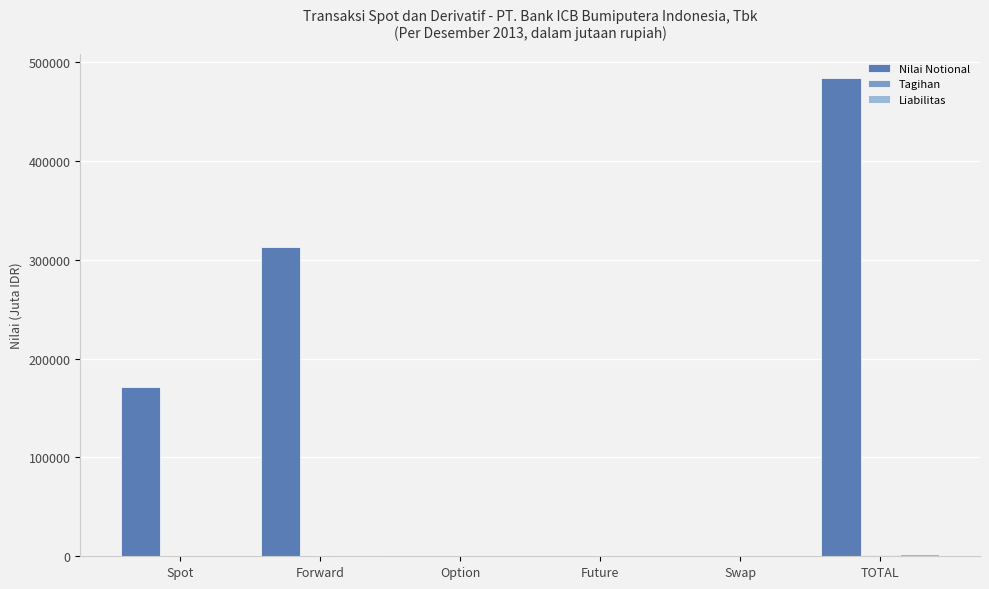

The value of Nilai Notional at Forward is 313385. True or false?

True